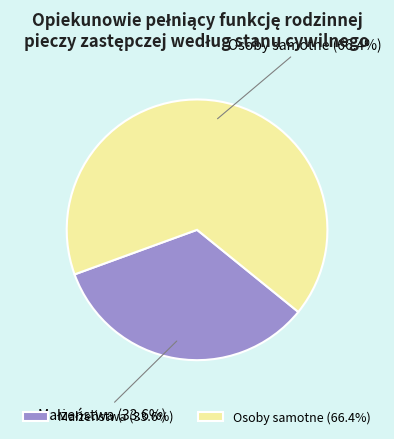

To the nearest percent, what portion does Osoby samotne represent?

66%